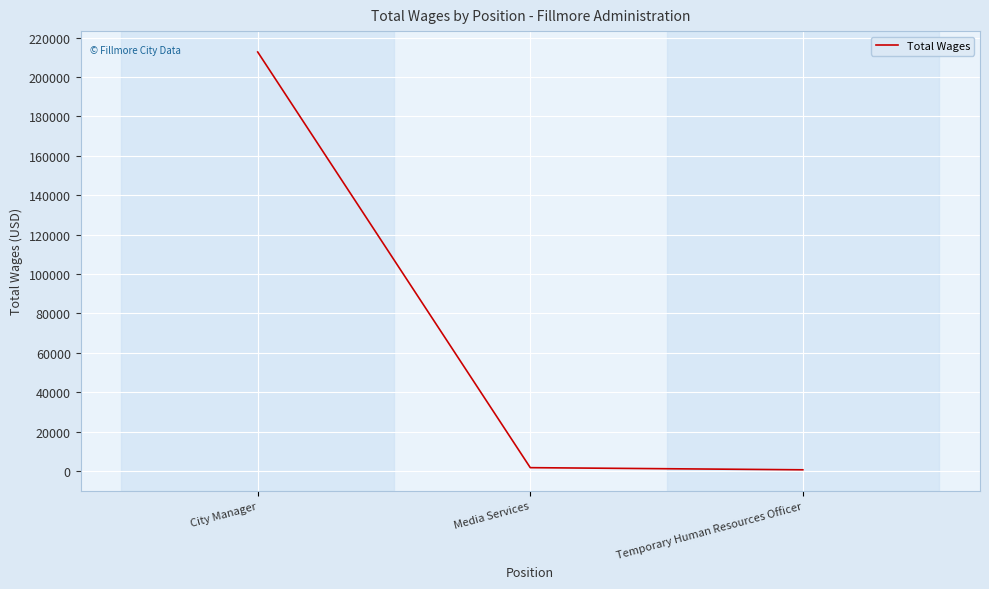

Reading left to right, transcribe all the data shown in this chart.

212692	1770	683